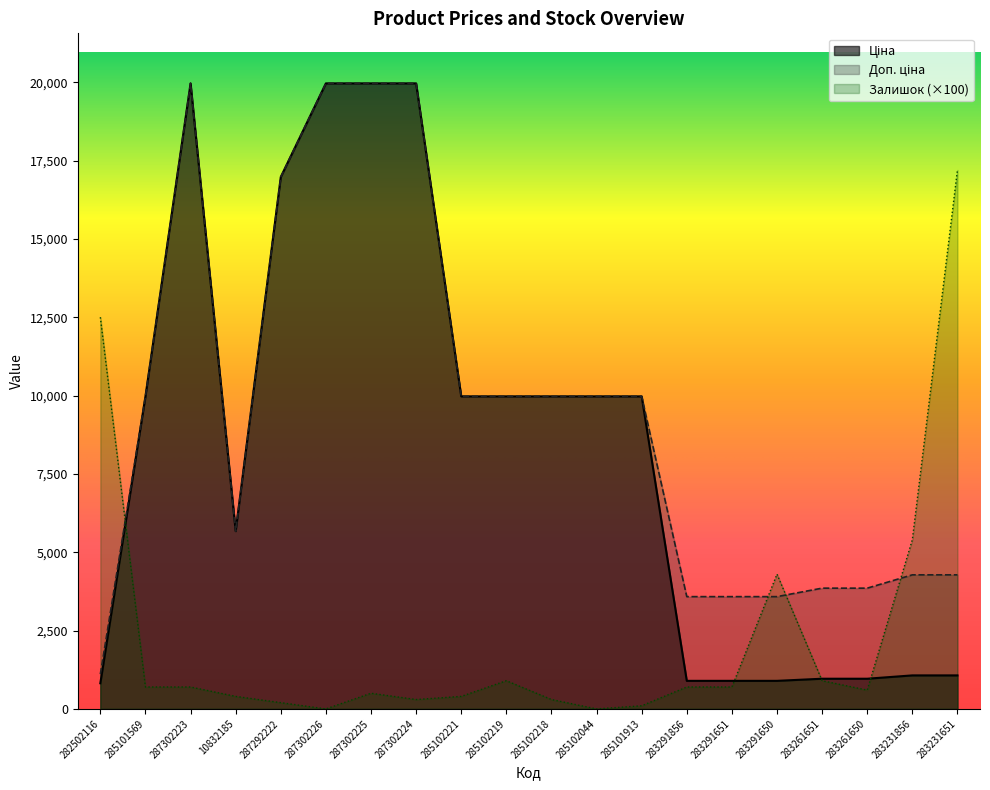

How many distinct data groups are displayed?

3